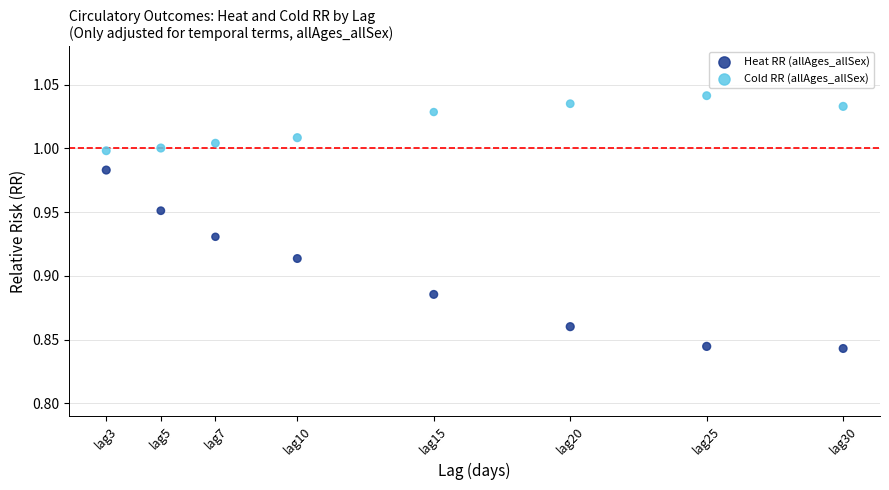

Which series reaches the maximum Y coordinate?

Cold RR (allAges_allSex)